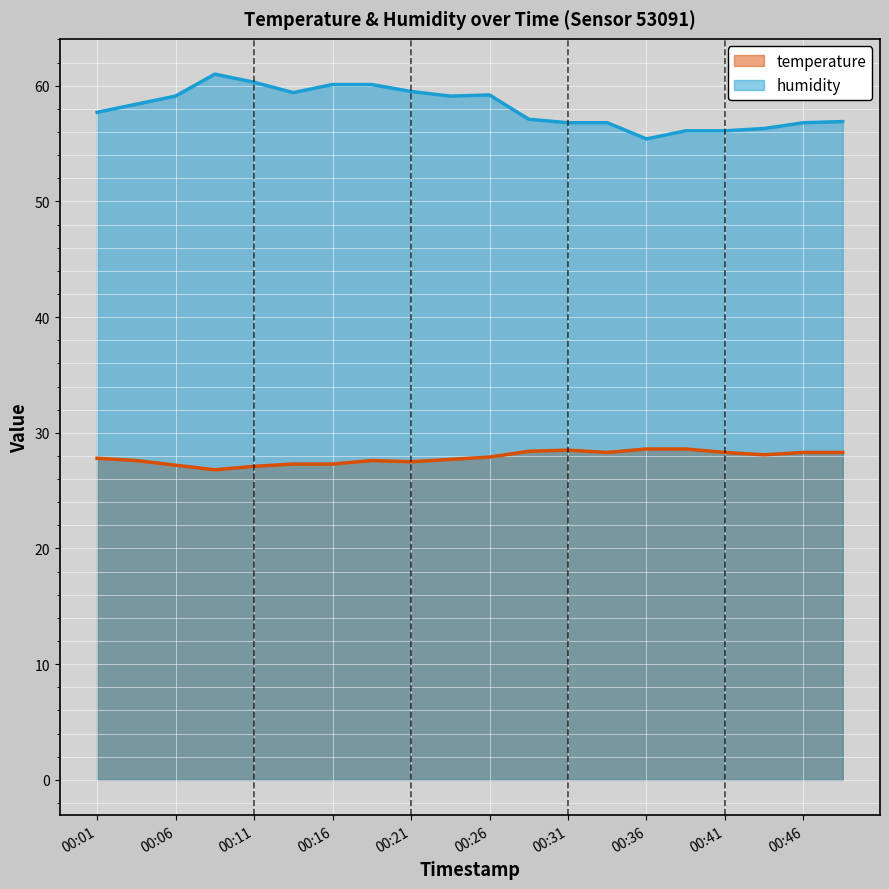

At which label does temperature reach its minimum?

00:09